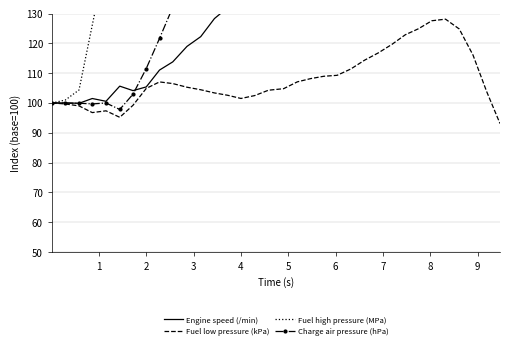

The value of Fuel low pressure (kPa) at 4 is 55.6. True or false?

False